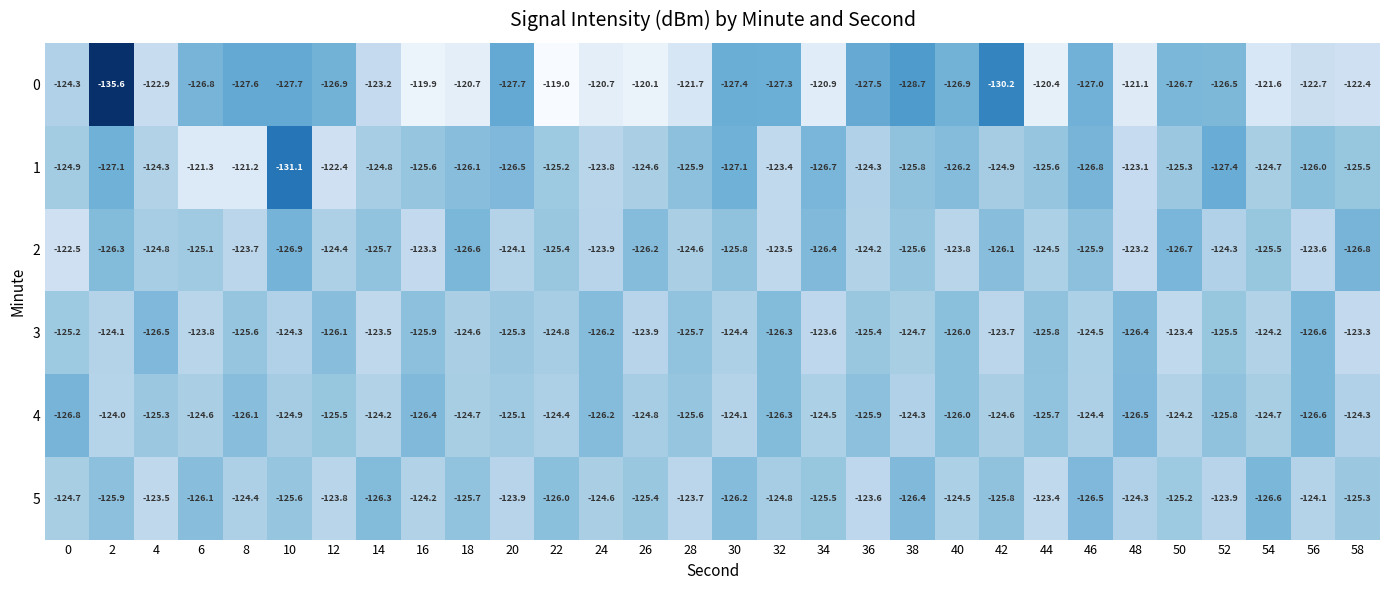

What is the difference between the maximum and minimum values in the 5 series?

3.2